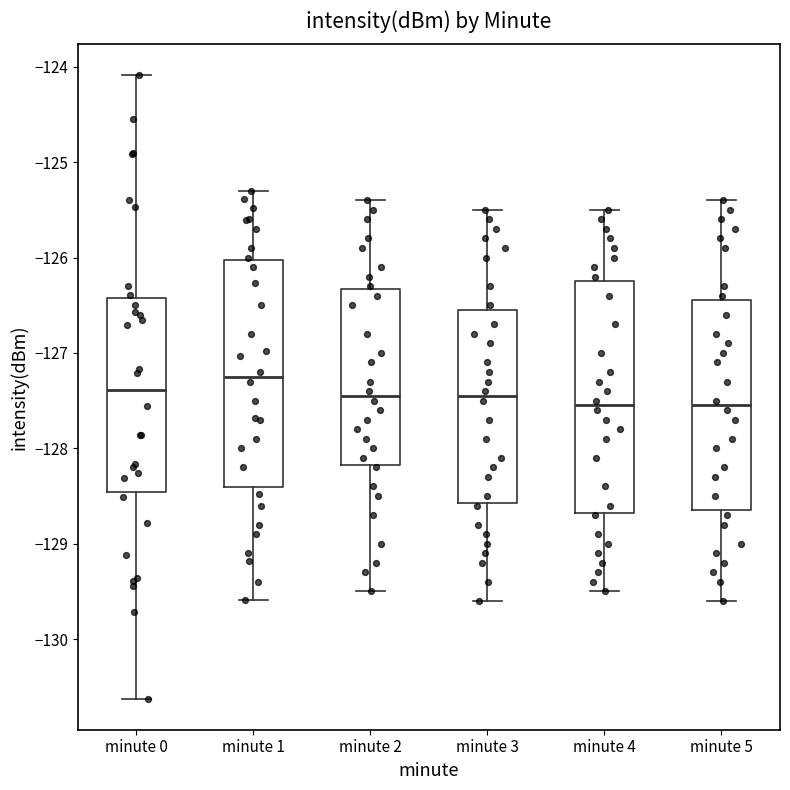

Reading left to right, read every box against the y-axis: the position of its median line, the range the box covers, and the ends of its whiskers. The values are not printed on the chart, so give them approximately, as read against the axis.

minute 0: median -127.4, box -128.5 to -126.4, whiskers -130.6 to -124.1
minute 1: median -127.2, box -128.4 to -126.0, whiskers -129.6 to -125.3
minute 2: median -127.4, box -128.2 to -126.3, whiskers -129.5 to -125.4
minute 3: median -127.4, box -128.6 to -126.5, whiskers -129.6 to -125.5
minute 4: median -127.5, box -128.7 to -126.2, whiskers -129.5 to -125.5
minute 5: median -127.5, box -128.6 to -126.4, whiskers -129.6 to -125.4